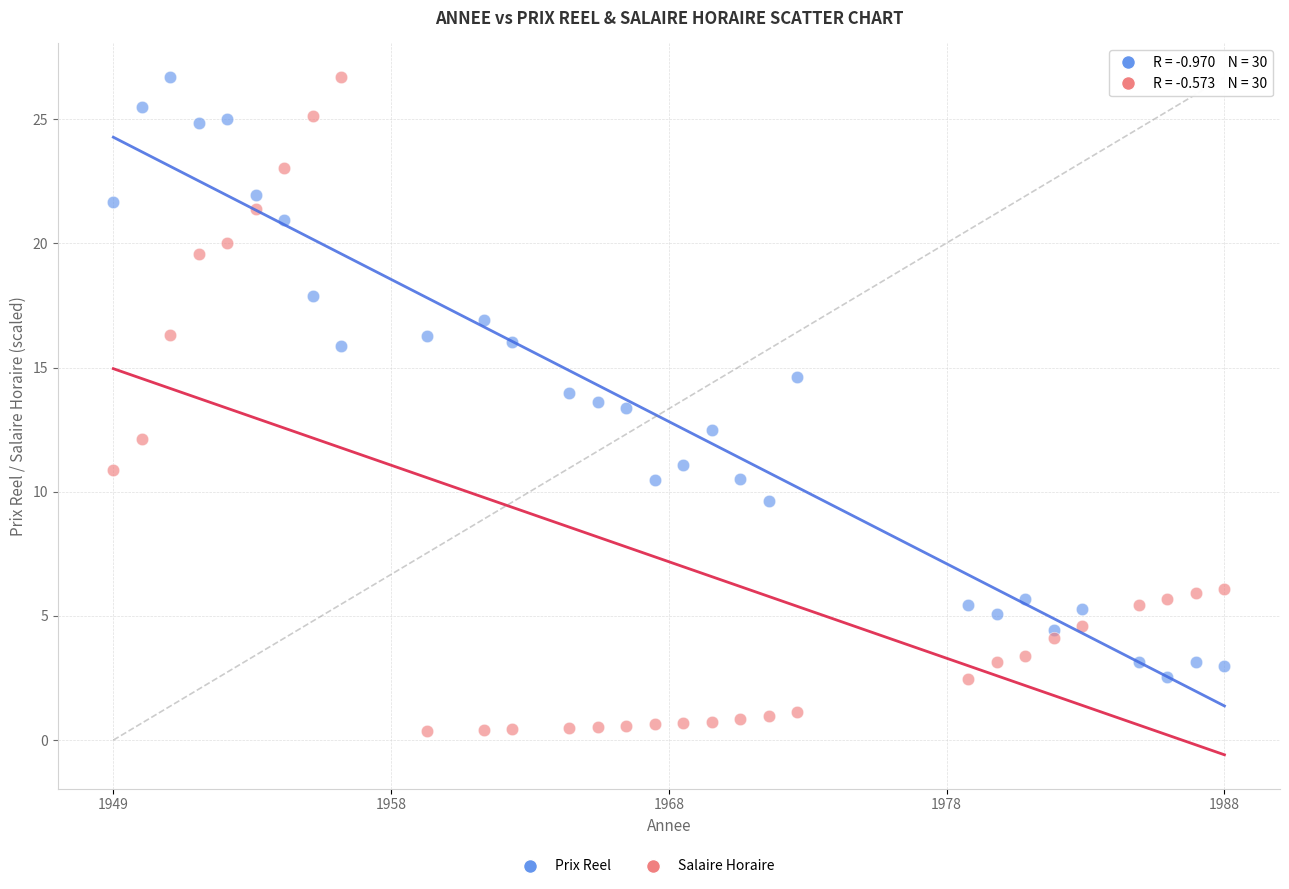

Across all data points, what is the range of Y values (max minus min)?

26.3